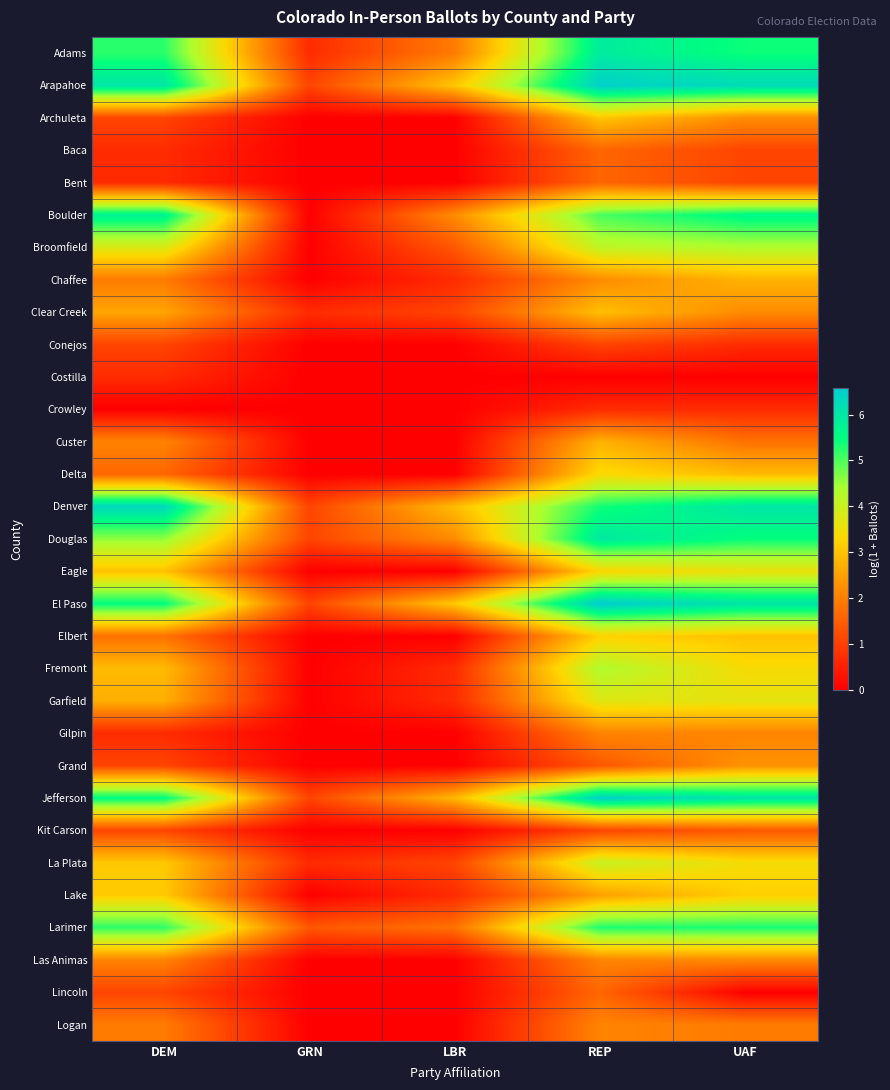

What is the total value across all series at GRN?

9.0